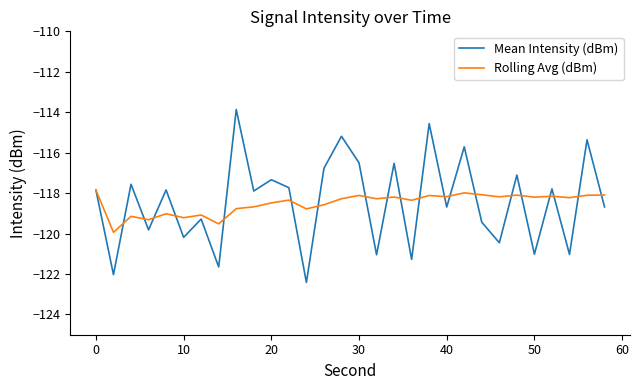

How many interior local peaks does the Mean Intensity (dBm) series have?

12